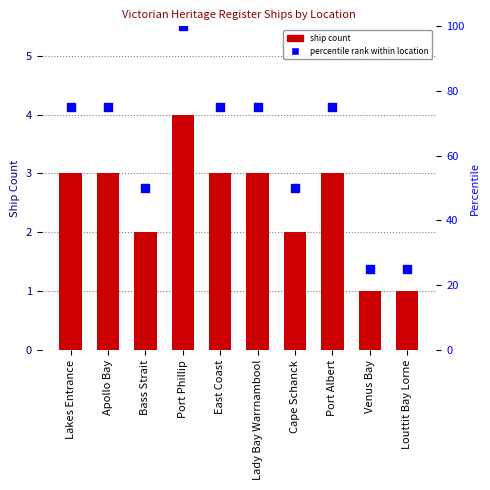

Which series has the largest Y range (max minus min)?

percentile rank within location